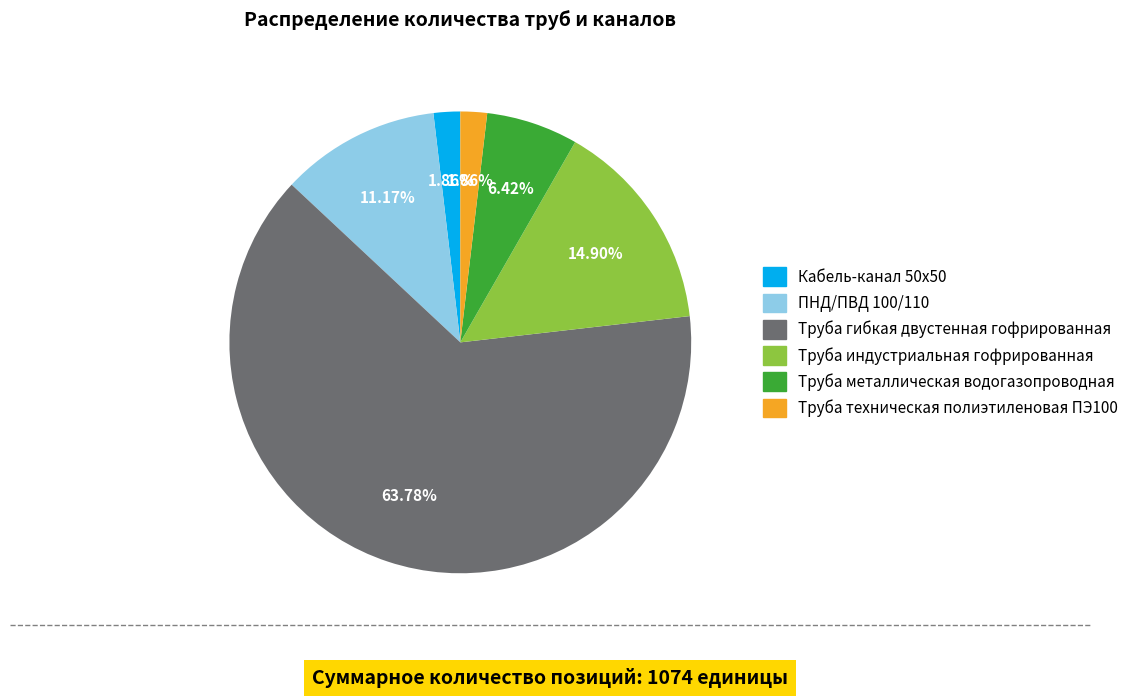

Combined, do Труба индустриальная гофрированная and Труба металлическая водогазопроводная account for over 50%?

No